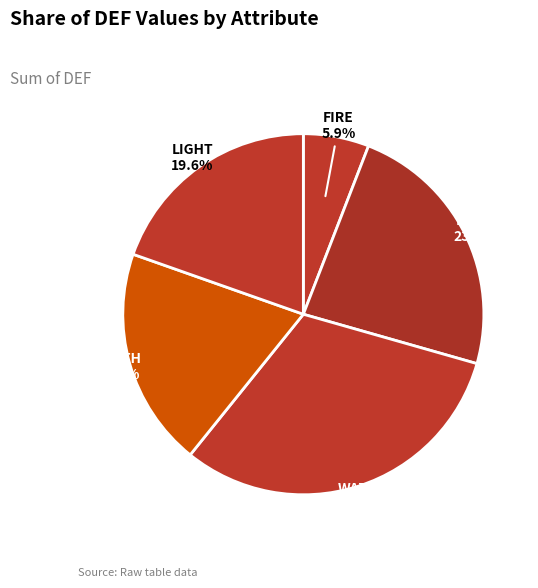

Does any single category account for the majority?

No